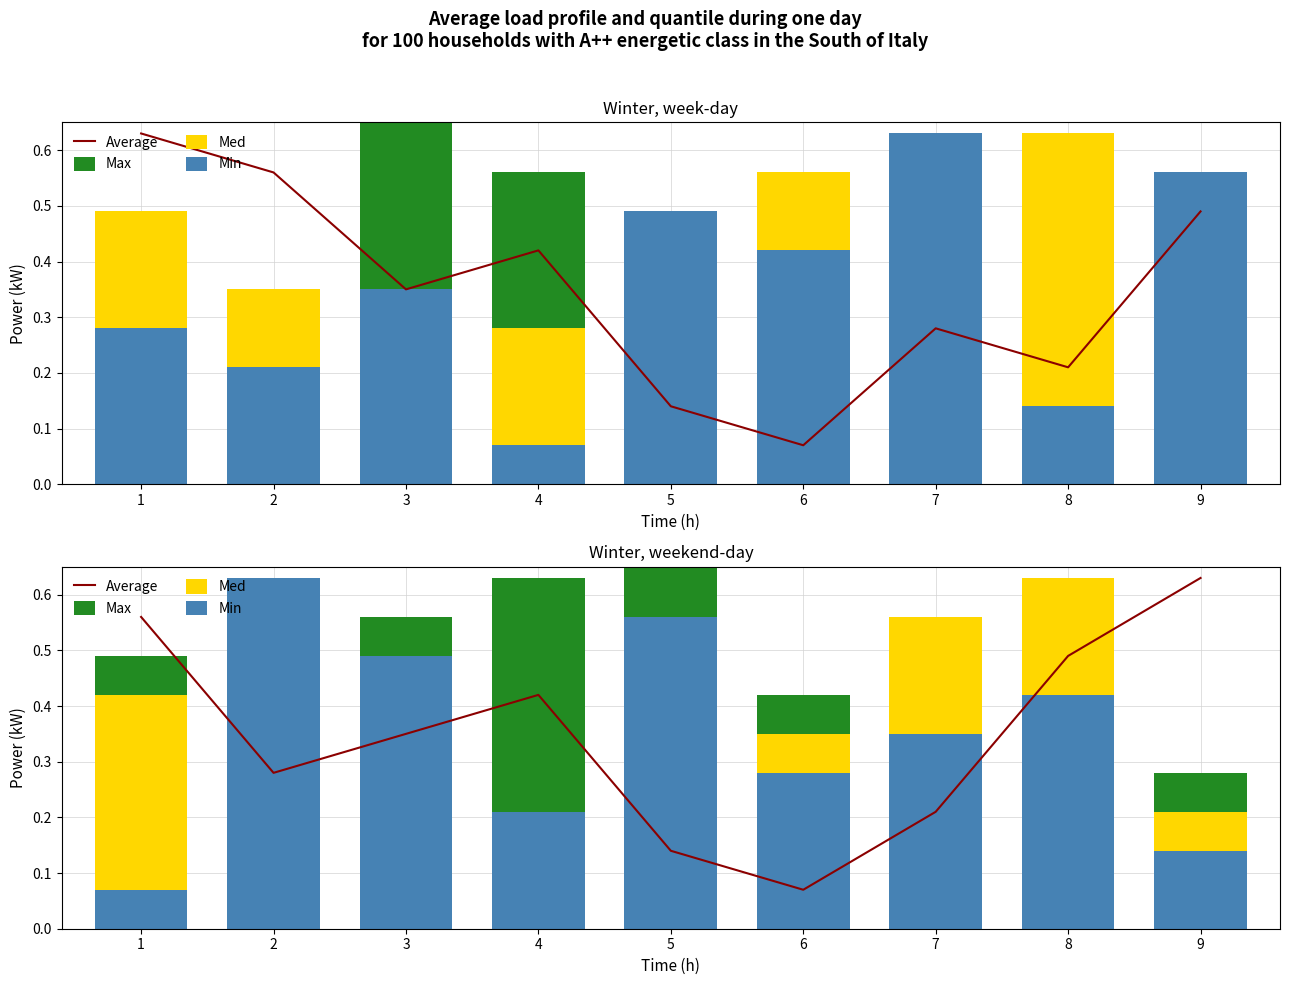

The Max series shows 0.1 at 9. True or false?

False